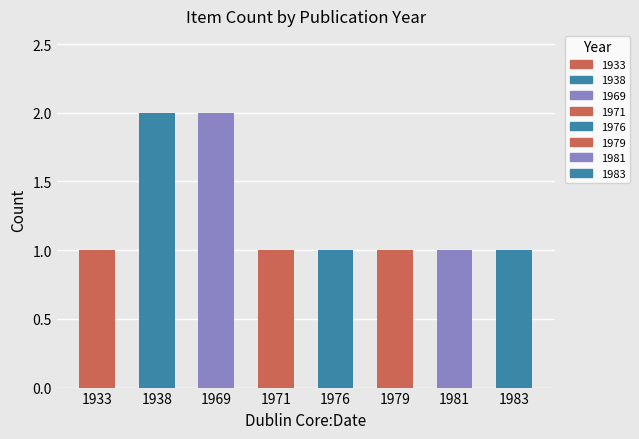

Approximately how many times larger is the value at 1983 compared to 1976?

1.0